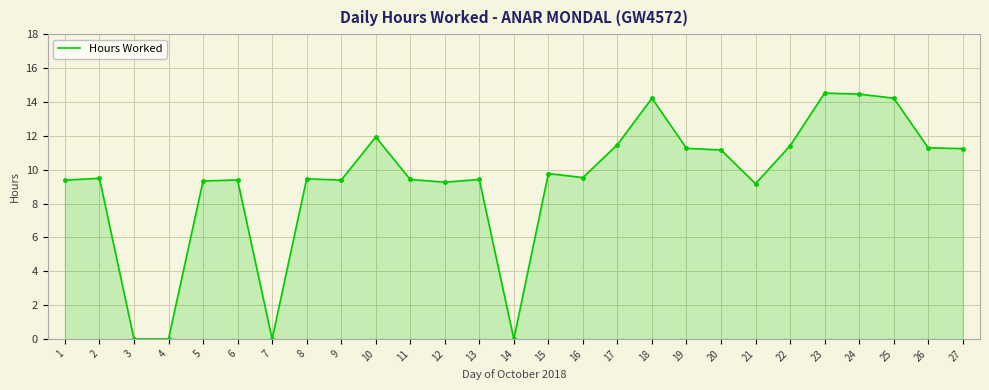

Count the number of categories in the chart.

27